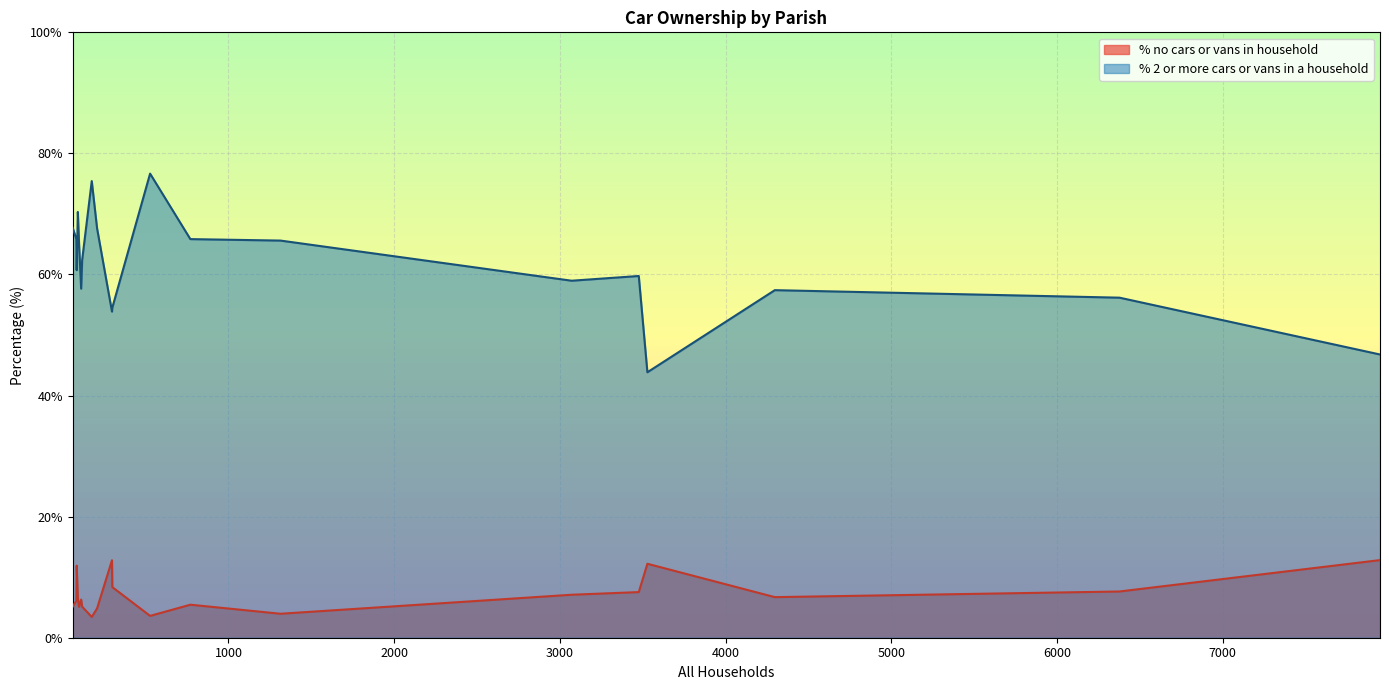

Which series has the largest total across all categories?

% 2 or more cars or vans in a household